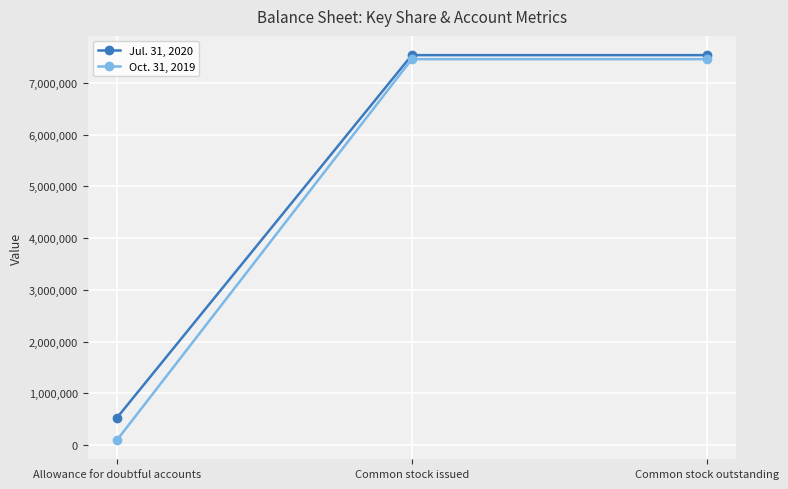

What is the label of the 3rd point from the left?

Common stock outstanding